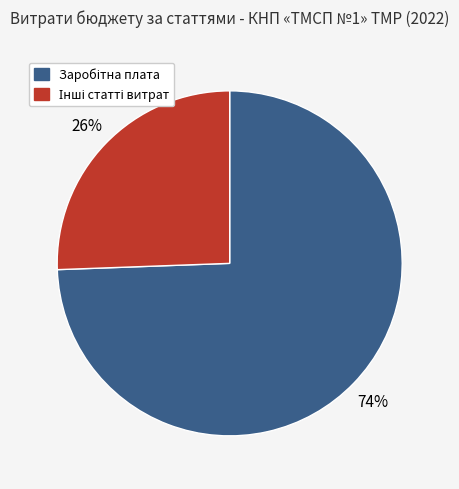

Does any single category account for the majority?

Yes